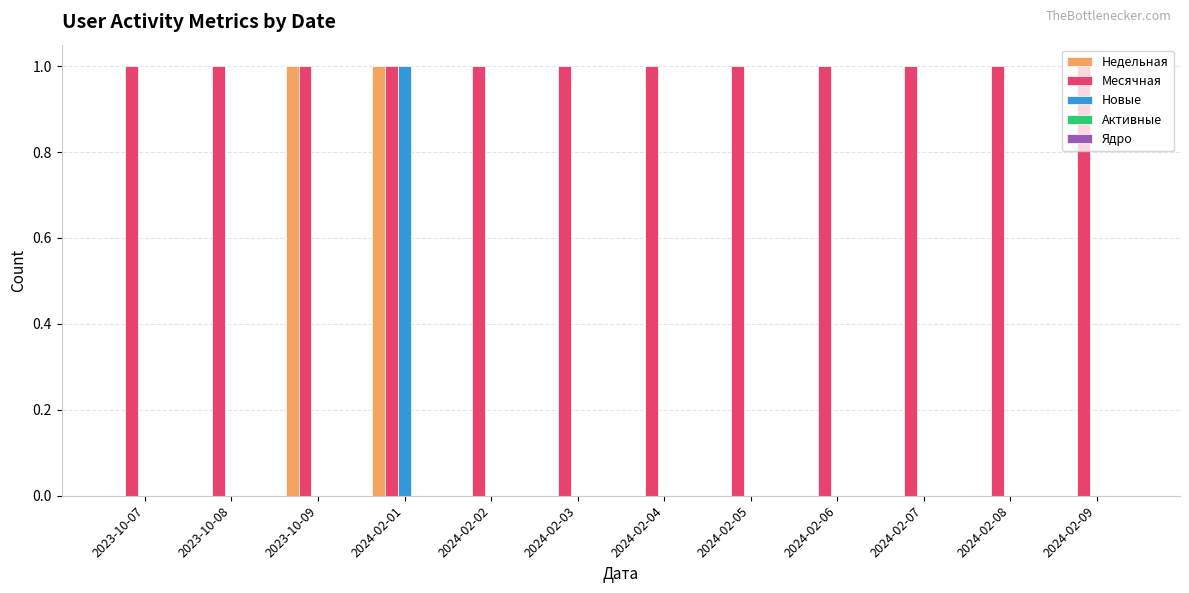

Which series has the largest total across all categories?

Месячная